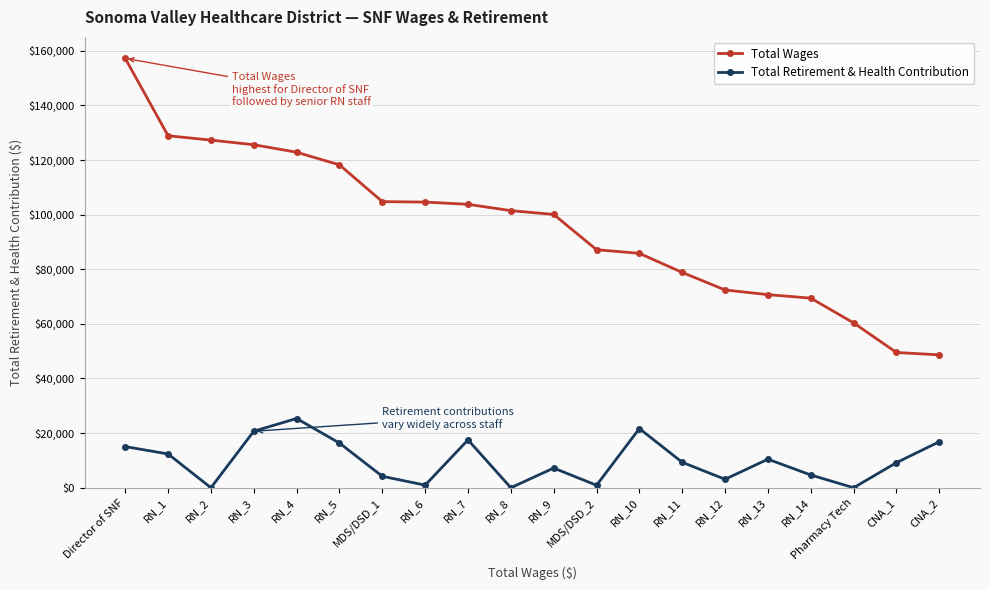

List the series in order of their overall mean, highest first.

Total Wages, Total Retirement & Health Contribution